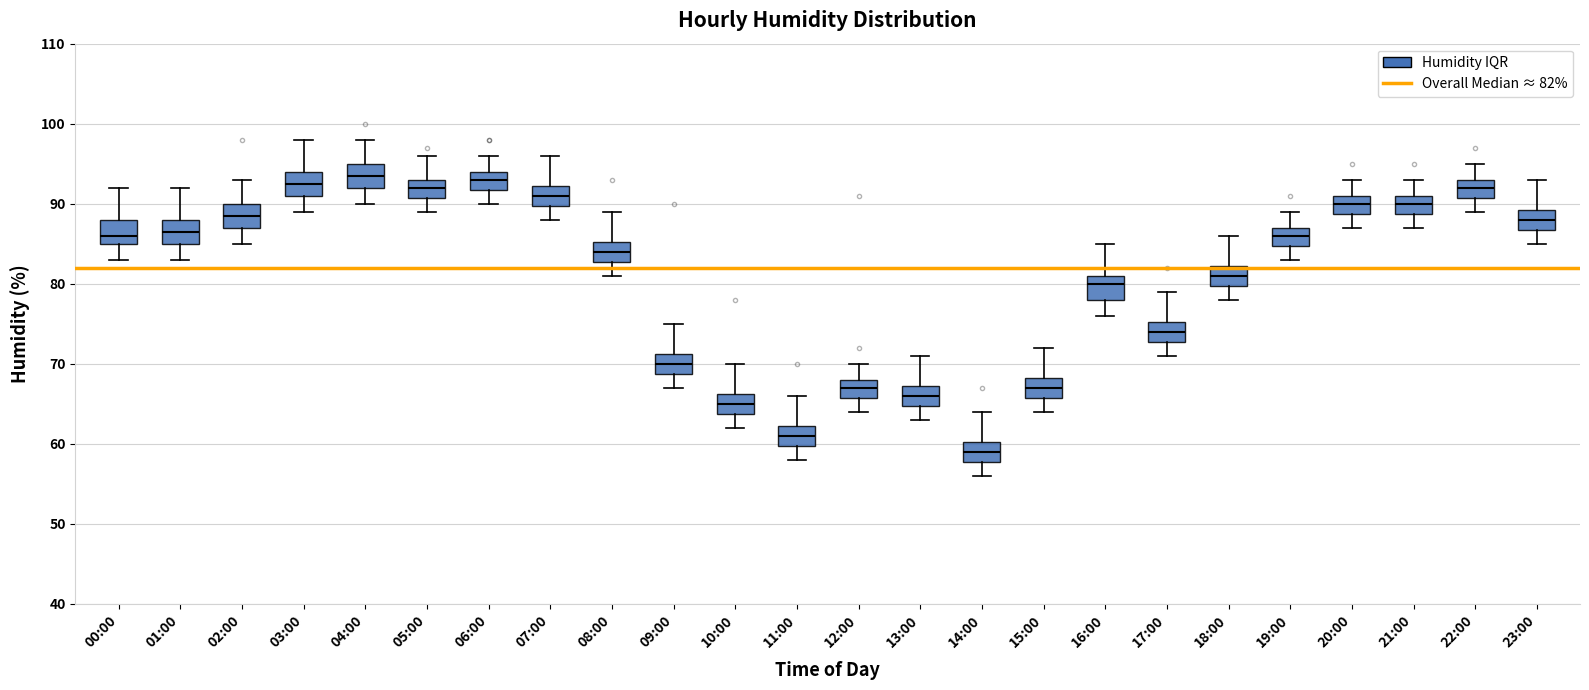

Which box has the lowest median line?

14:00